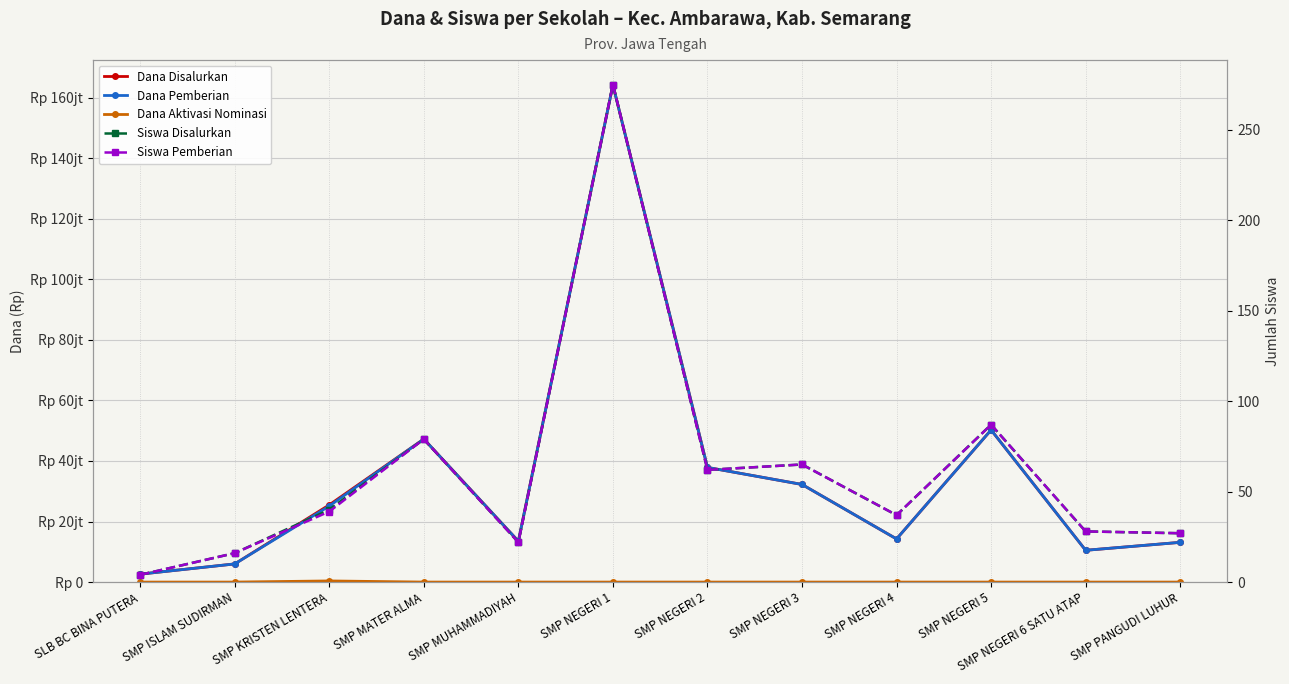

Which category has the lowest value across all series?

SLB BC BINA PUTERA